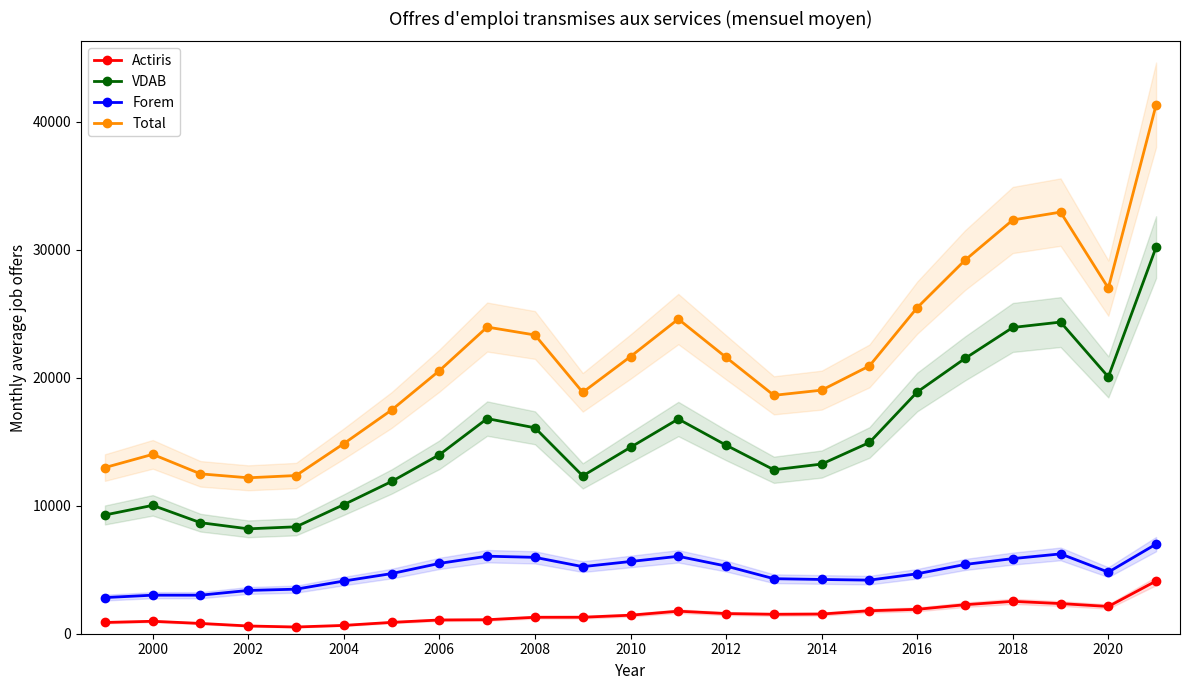

True or false: Actiris and Forem intersect in this chart.

False